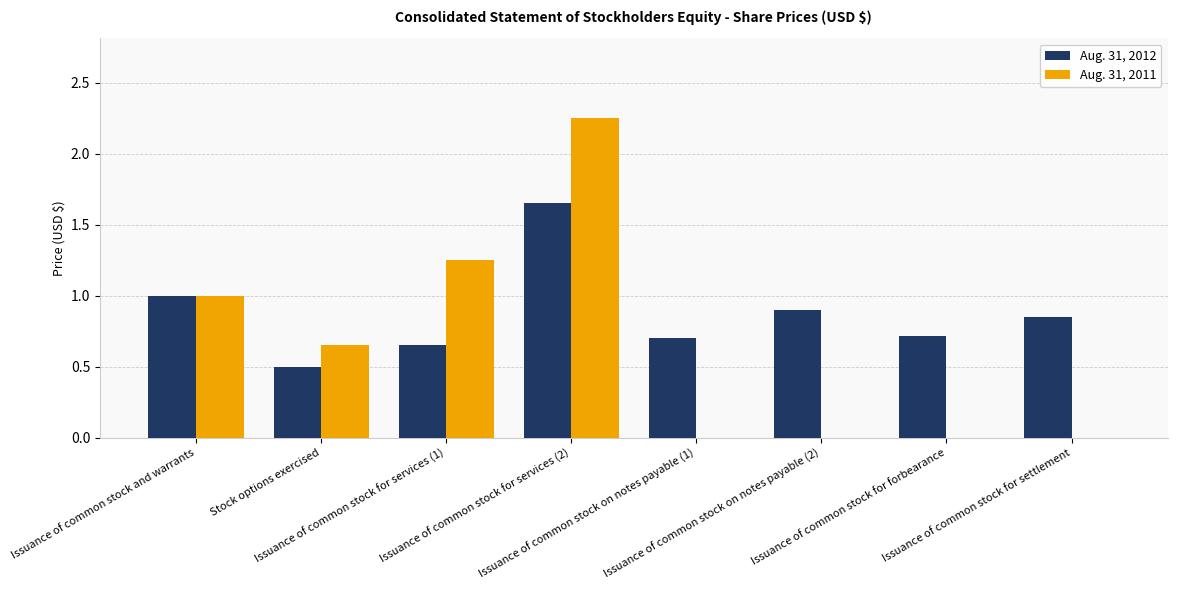

At which label does Aug. 31, 2012 reach its peak?

Issuance of common stock for services (2)